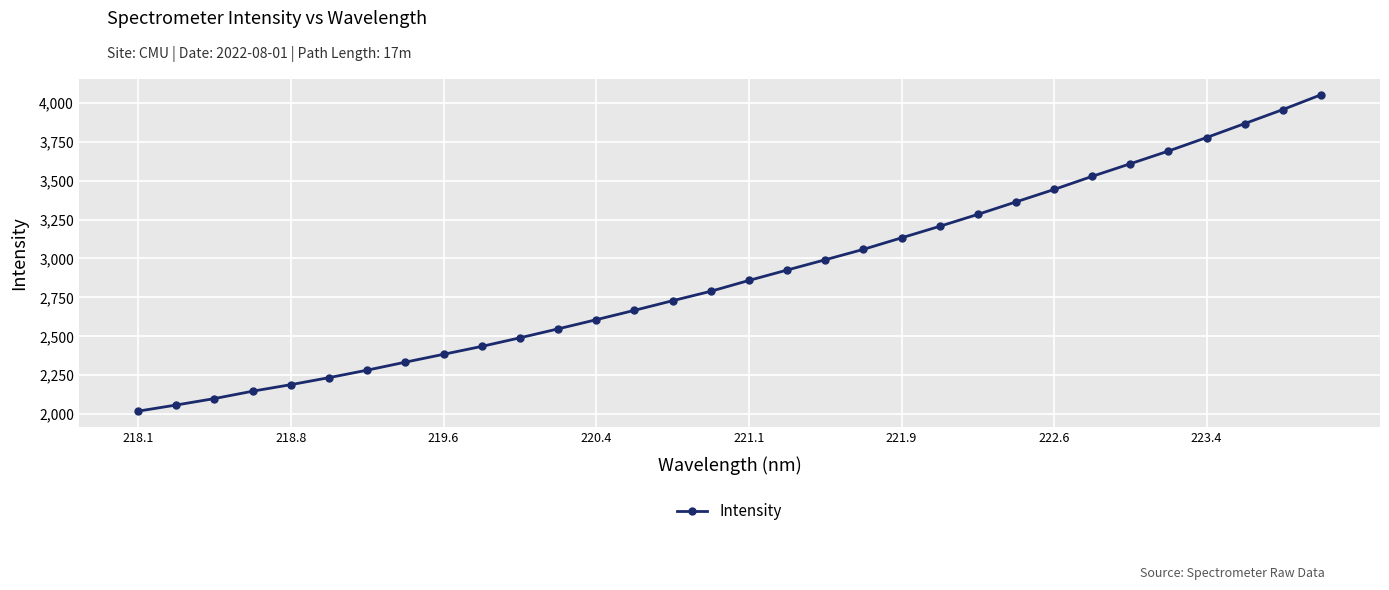

Is this an area chart (filled region under the line)?

No